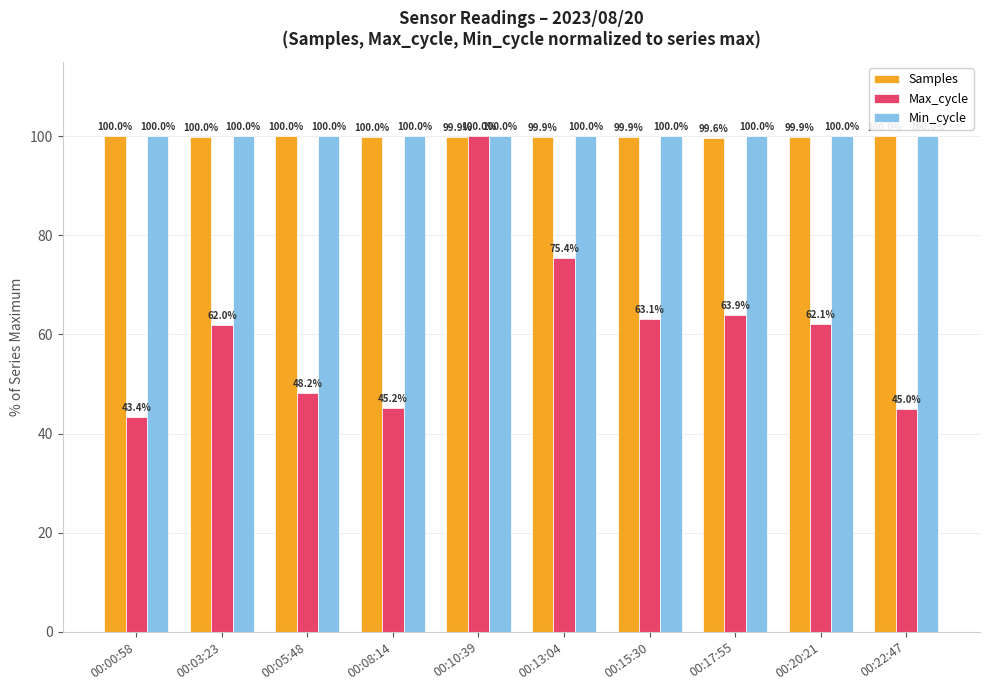

At which category is the sum across all series the highest?

00:10:39